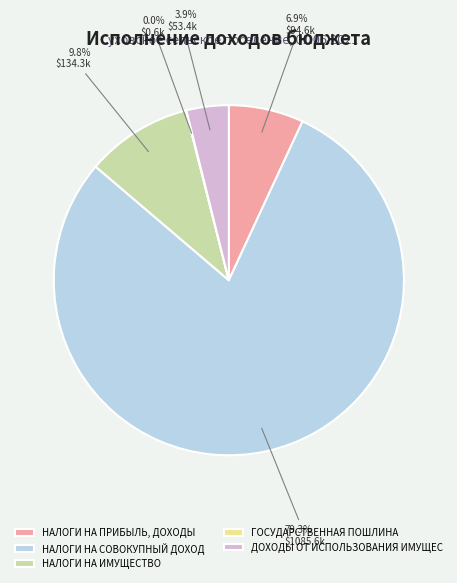

What is the largest slice in the pie chart?

НАЛОГИ НА СОВОКУПНЫЙ ДОХОД